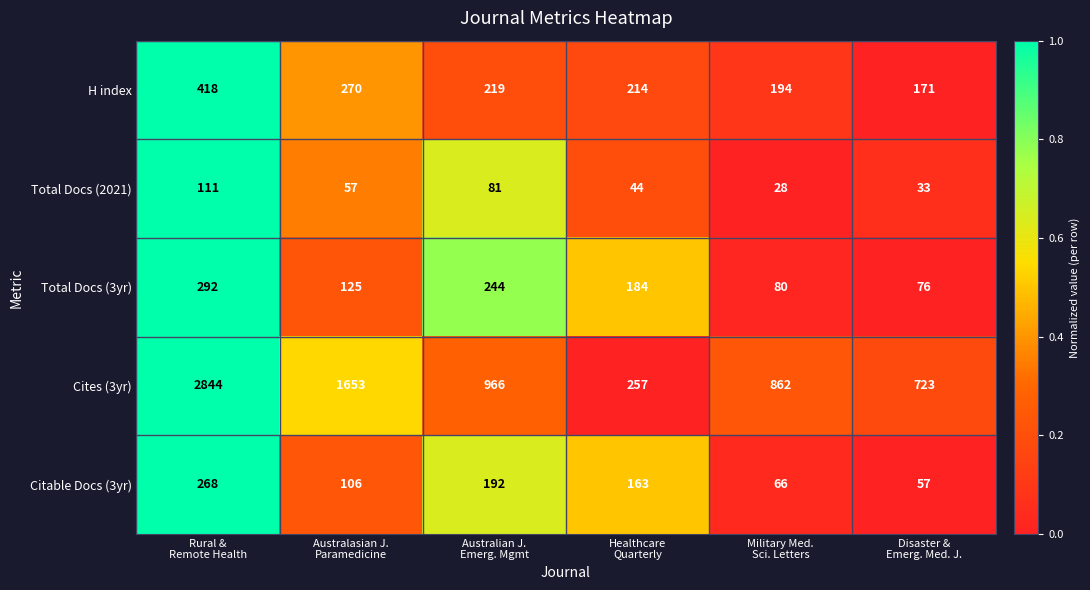

How many categories are shown in the chart?

6